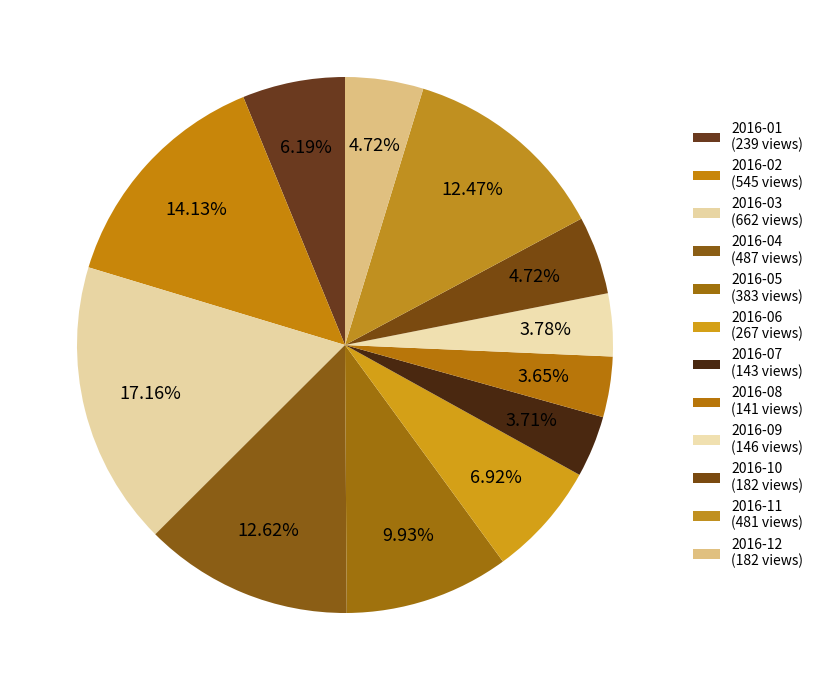

What is the change in value from 2016-06 to 2016-10?

-85